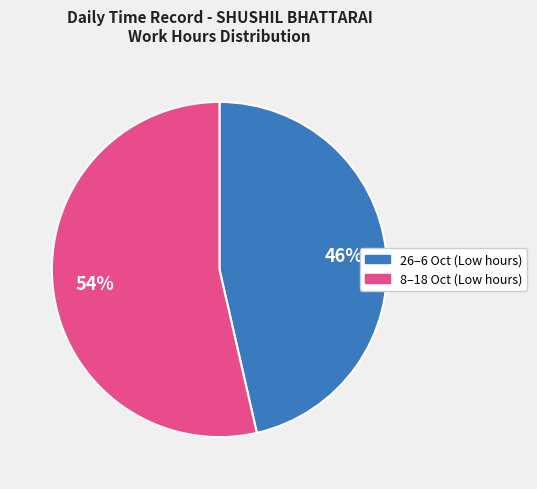

How many segments does this pie chart have?

2